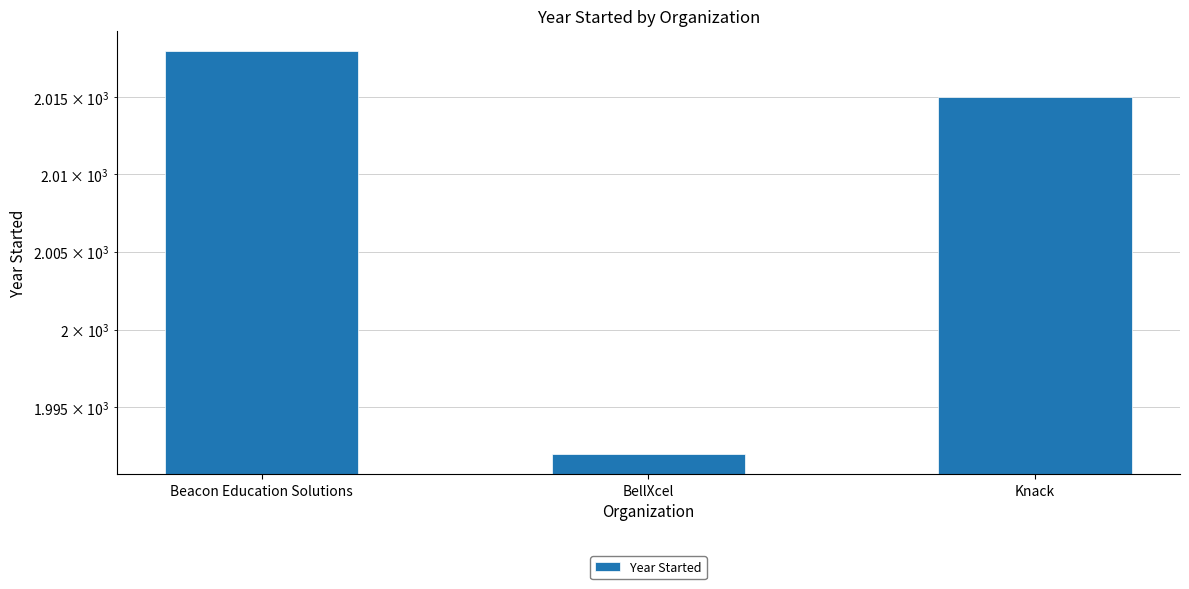

What is the value of the 2nd bar from the left?

1992